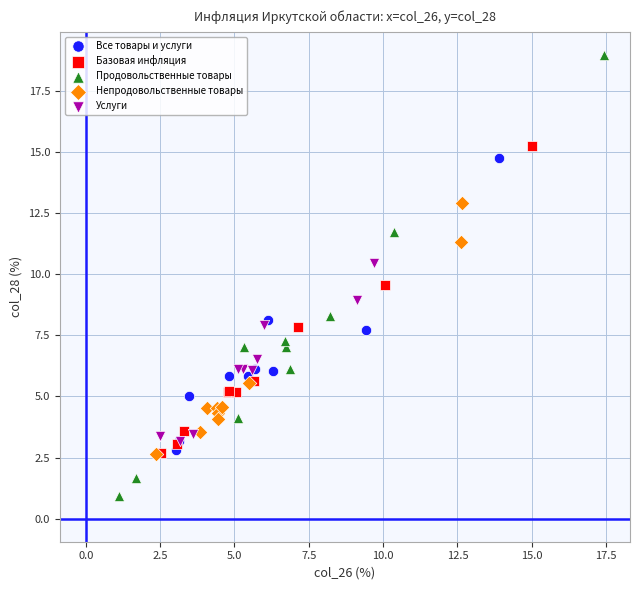

Which series reaches the minimum Y coordinate?

Продовольственные товары